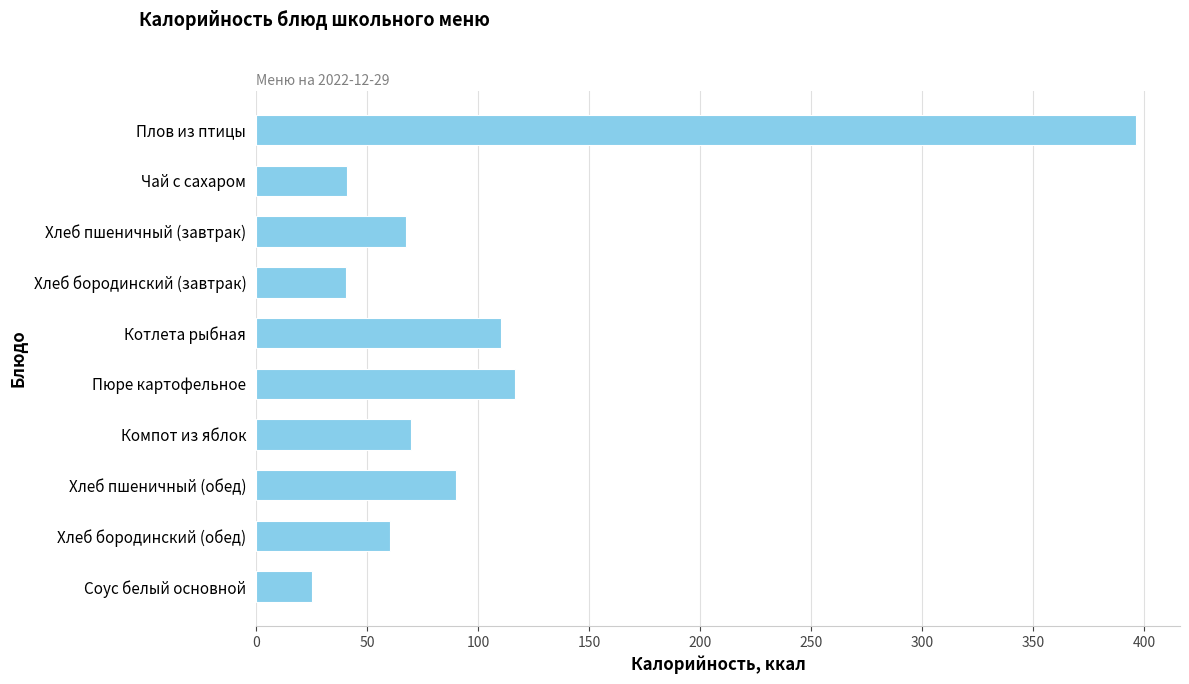

What is the label of the 2nd bar from the top?

Чай с сахаром